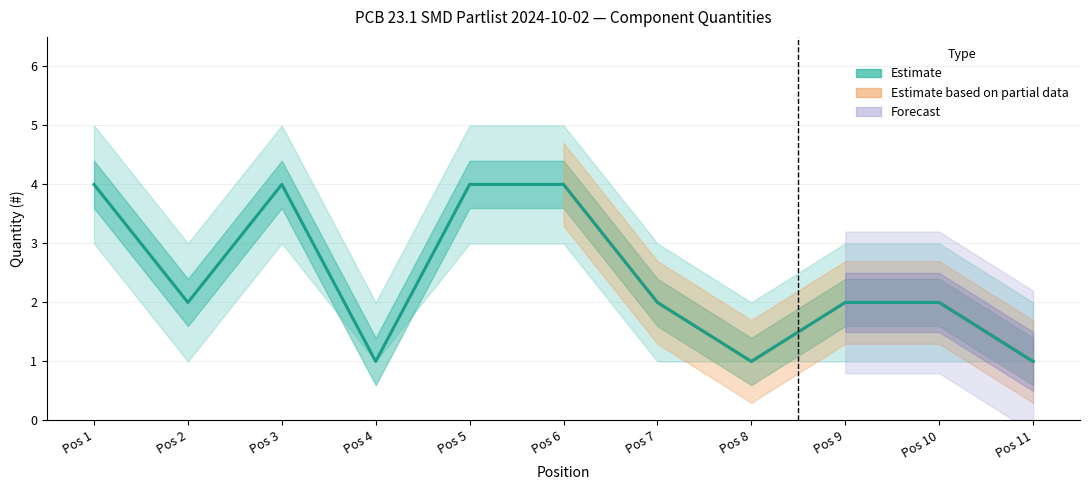

What is the difference between the maximum and minimum values in the Quantity_lower series?

2